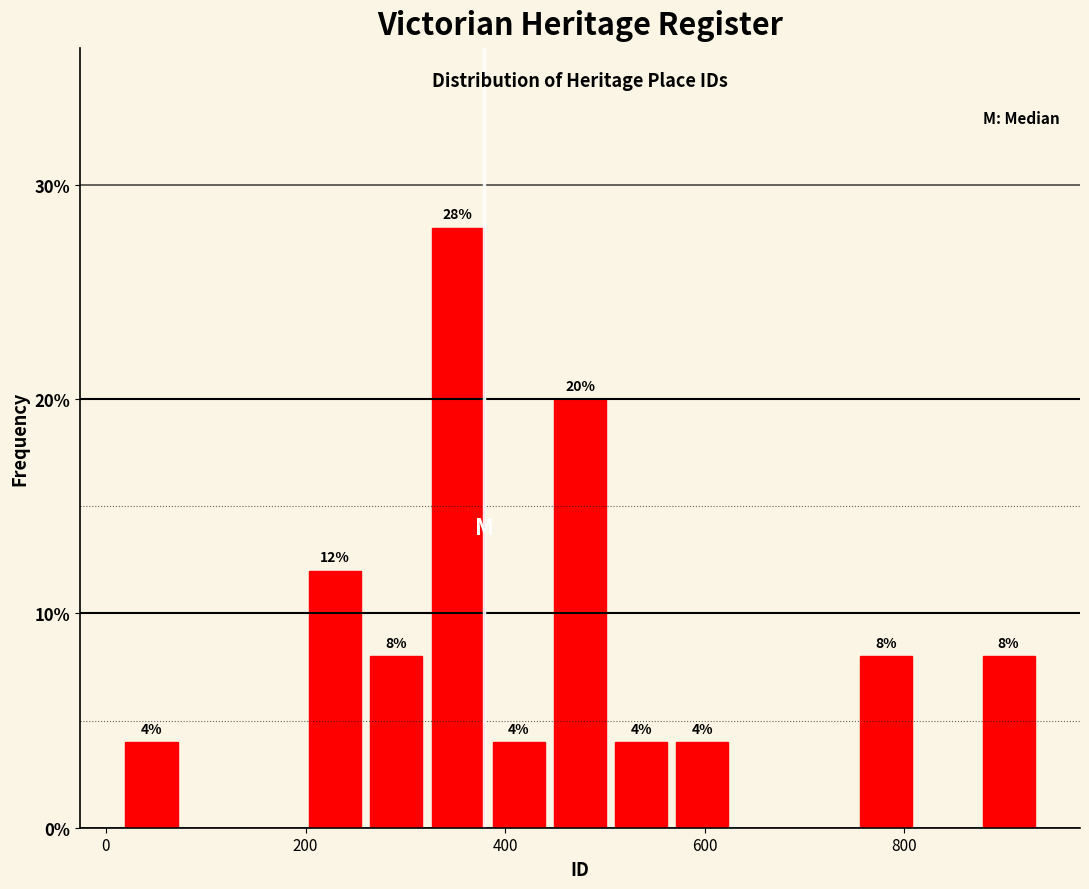

Read against the x-axis, roughly where is the centre of the tallest bar?

360